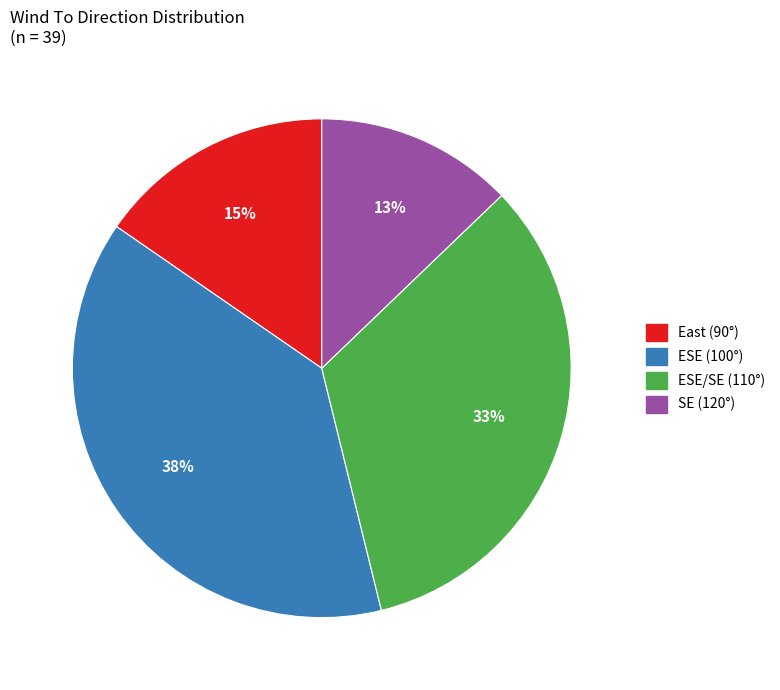

How many slices are in this pie chart?

4